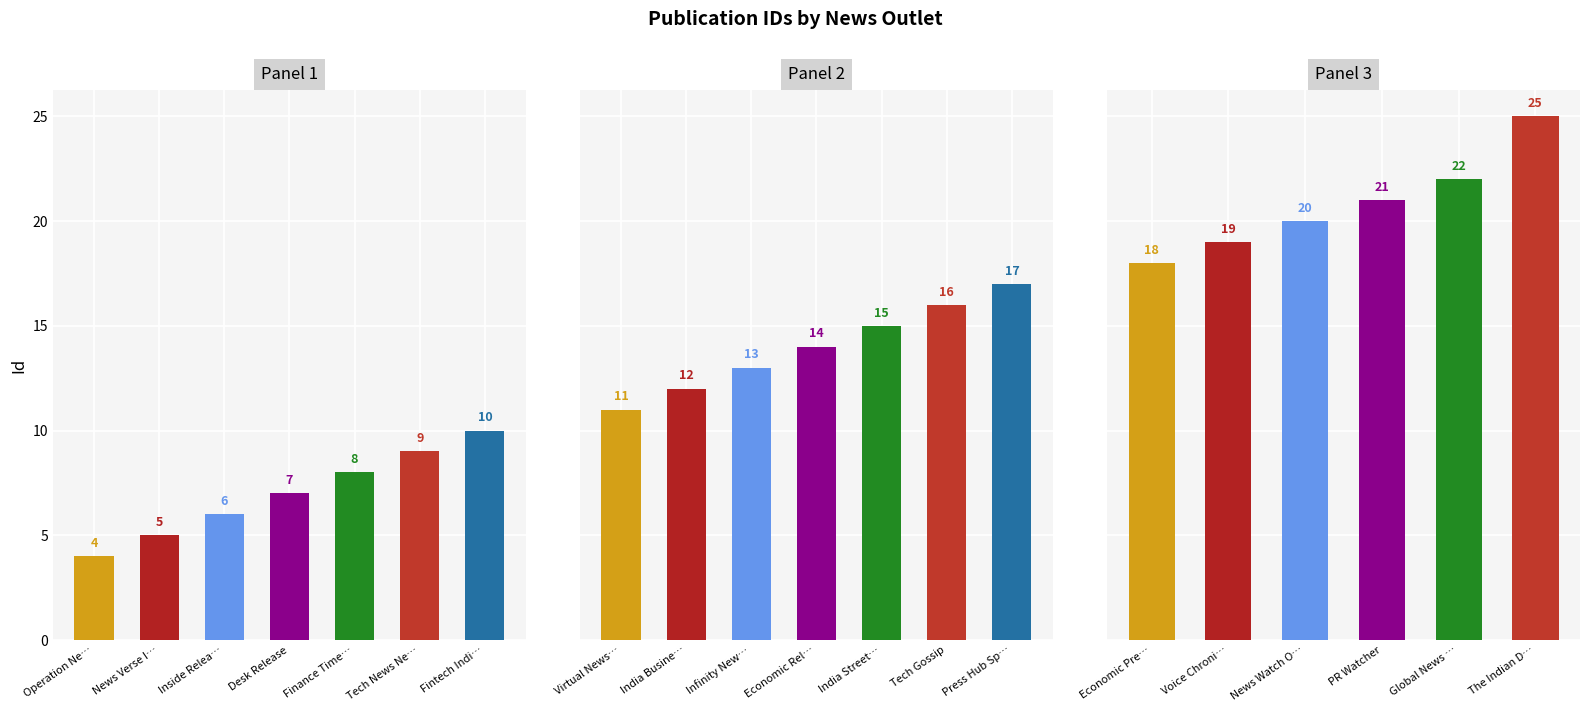

Are the bars grouped side by side (vs. stacked)?

No